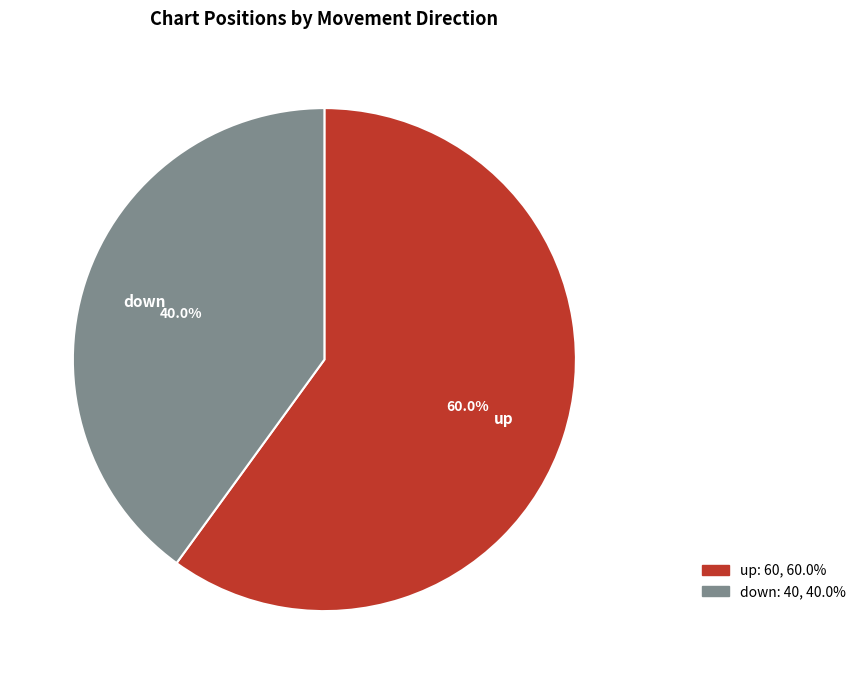

To the nearest percent, what is the average slice percentage?

50%